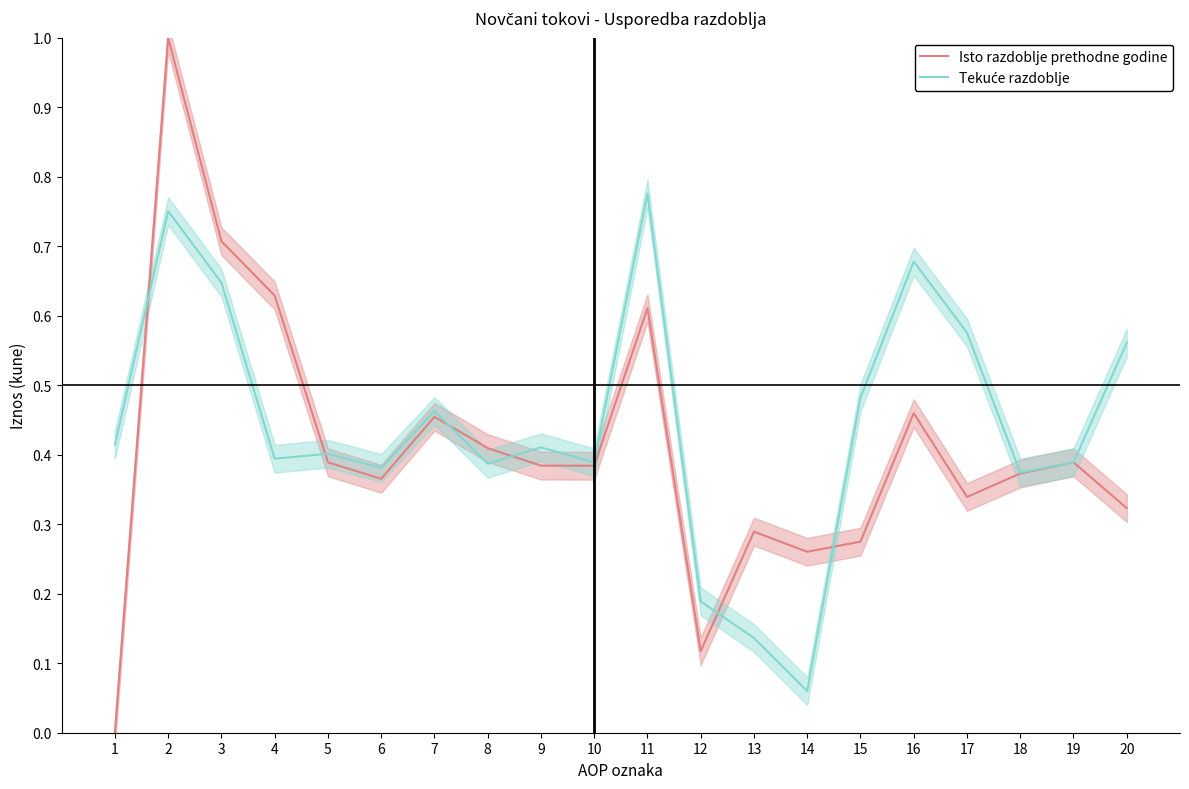

The Isto razdoblje prethodne godine series shows 0.3 at 17. True or false?

True